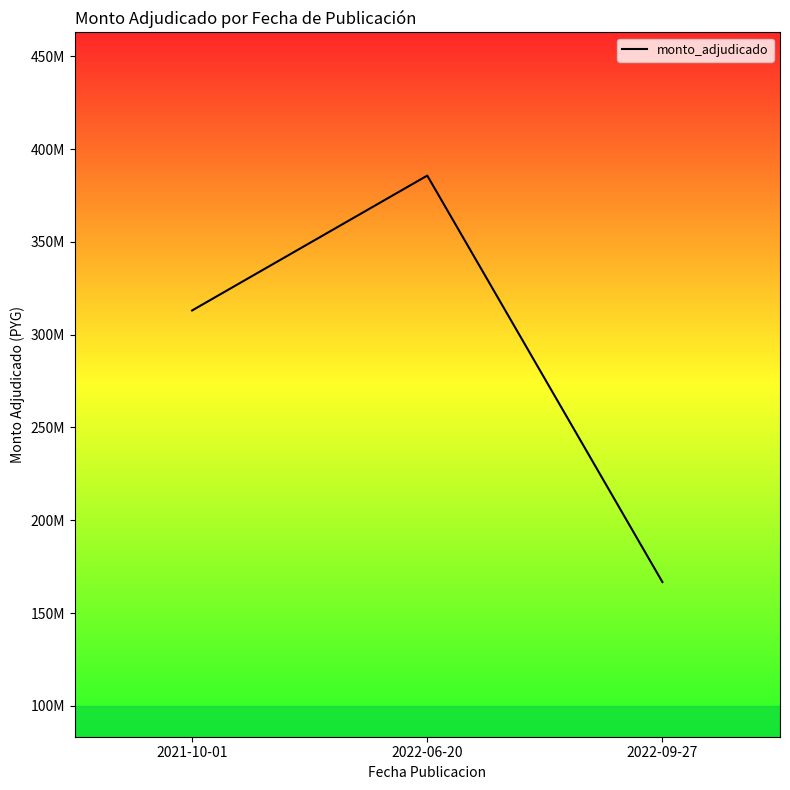

Read the value at 2021-10-01, to the nearest 10.

313026000